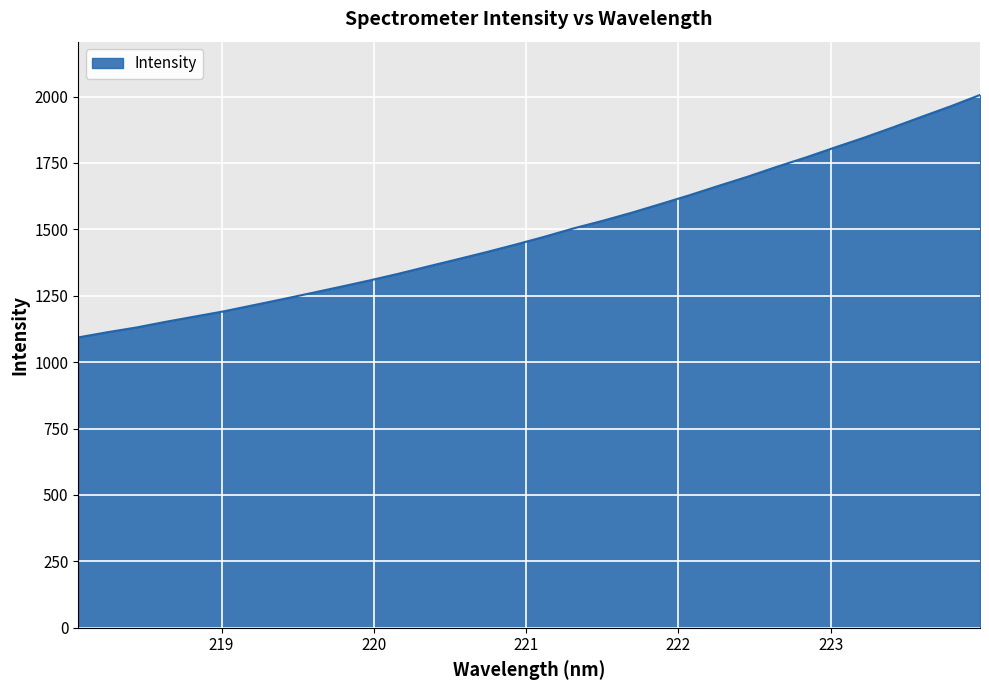

What is the minimum value shown in the chart?

1093.2